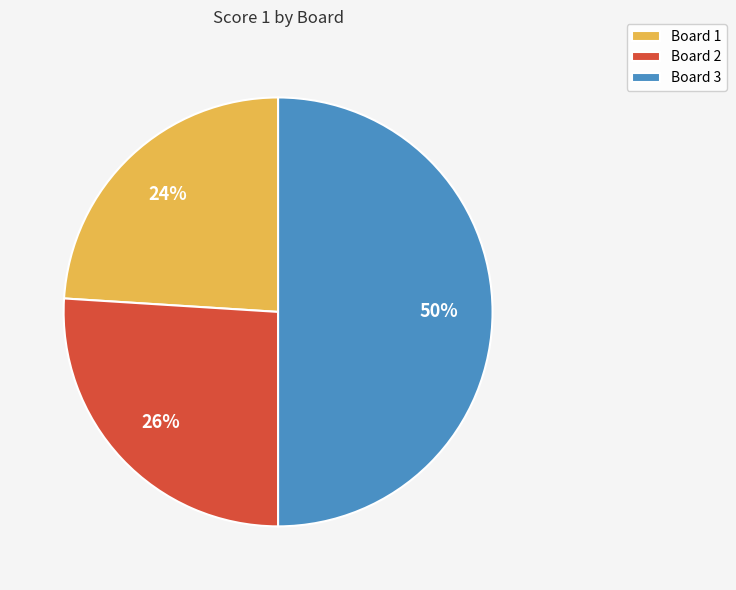

Does Board 1 represent more than half of the total?

No